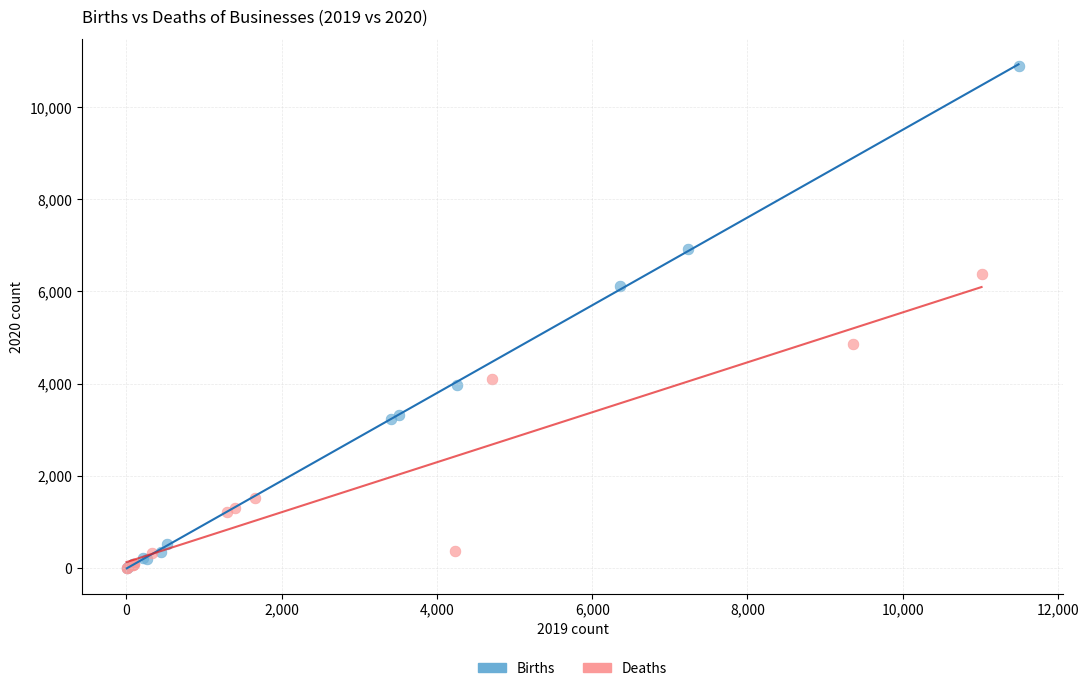

Which series has the widest spread of Y values?

Births